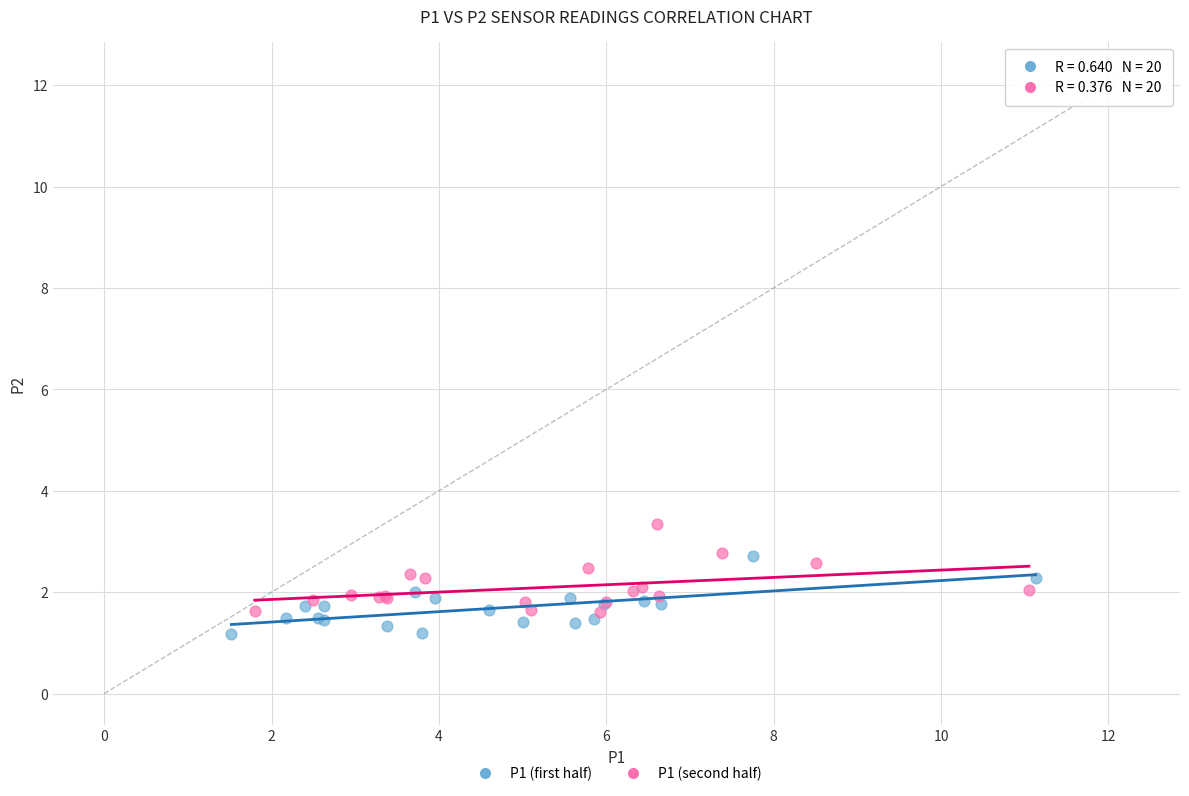

Which series contains the highest Y value?

P1 (second half)